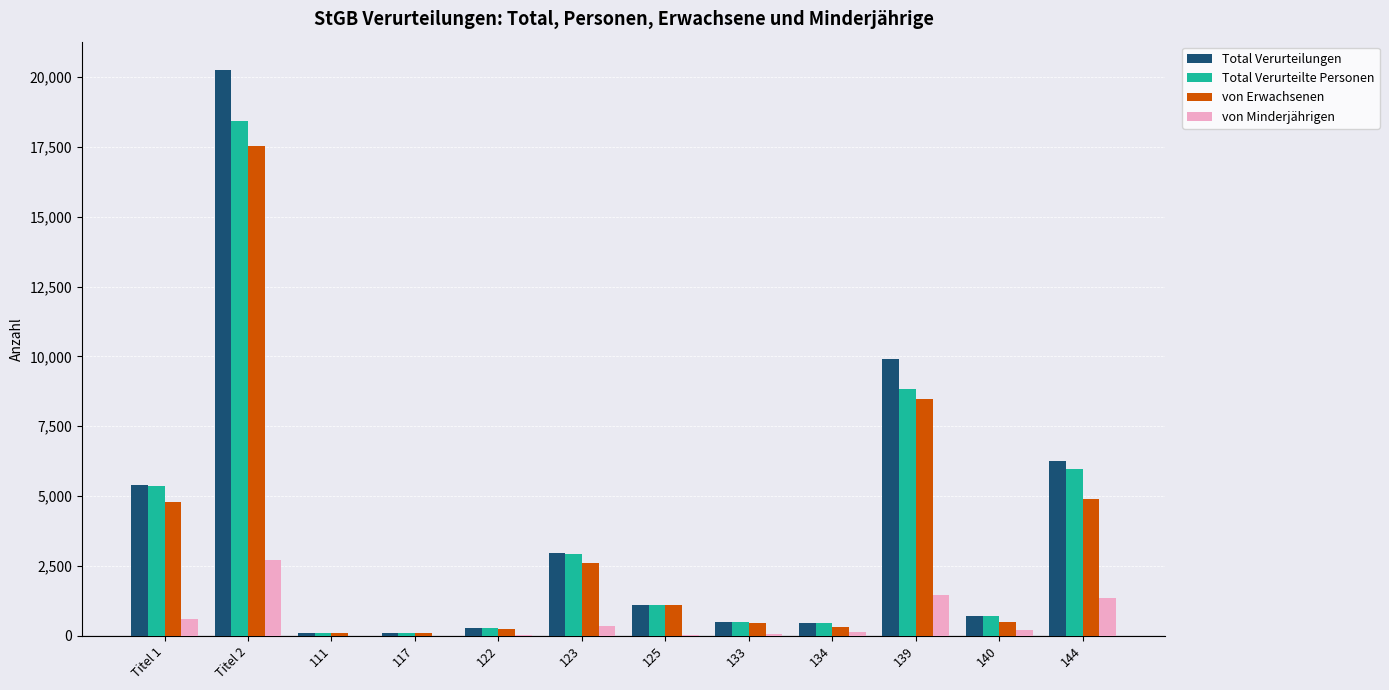

Which category has the highest value in the von Minderjährigen series?

Titel 2